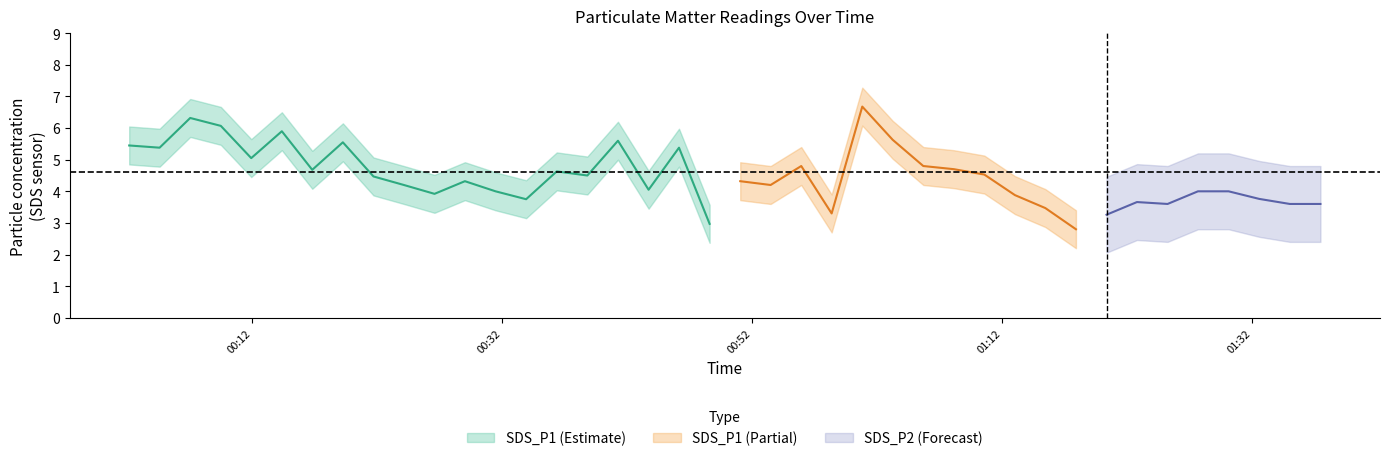

What is the difference between the SDS_P1 values at 7 and 39?

0.5